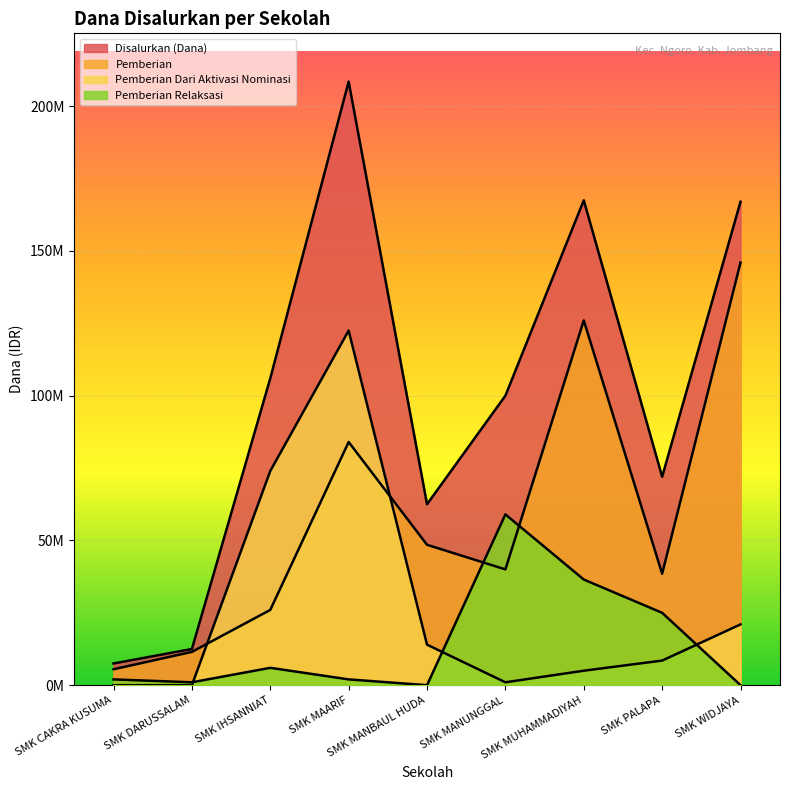

List the labels in order of Pemberian Dari Aktivasi Nominasi value, largest first.

SMK MAARIF, SMK IHSANNIAT, SMK WIDJAYA, SMK MANBAUL HUDA, SMK PALAPA, SMK MUHAMMADIYAH, SMK MANUNGGAL, SMK CAKRA KUSUMA, SMK DARUSSALAM